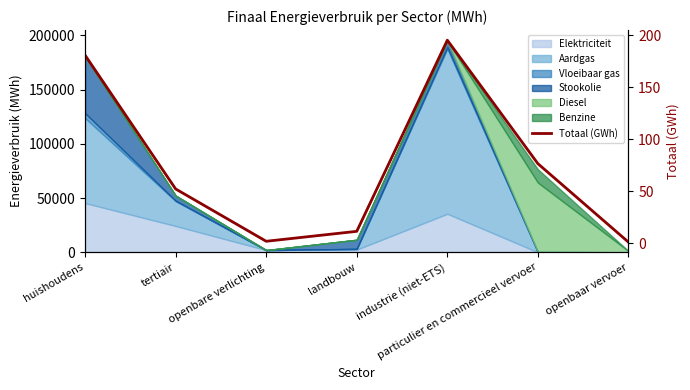

The value at particulier en commercieel vervoer is 76.5. True or false?

True